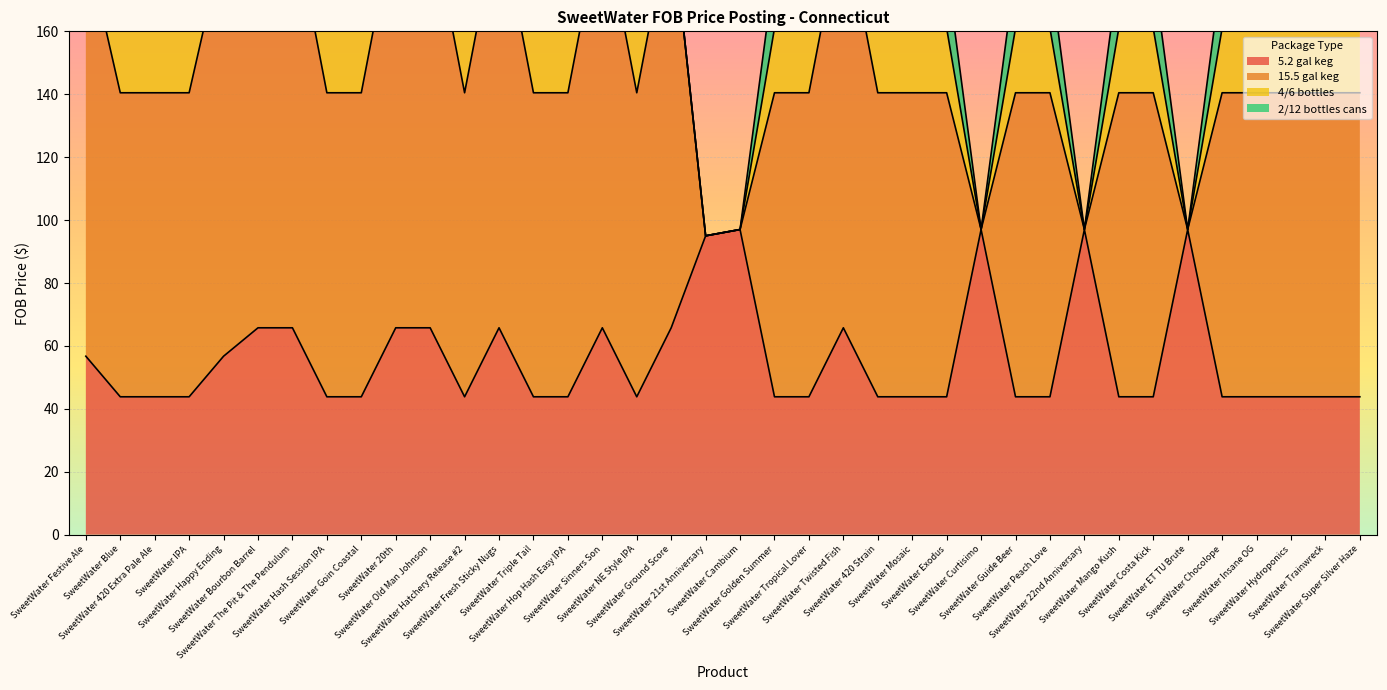

How many data points does each series have?

38